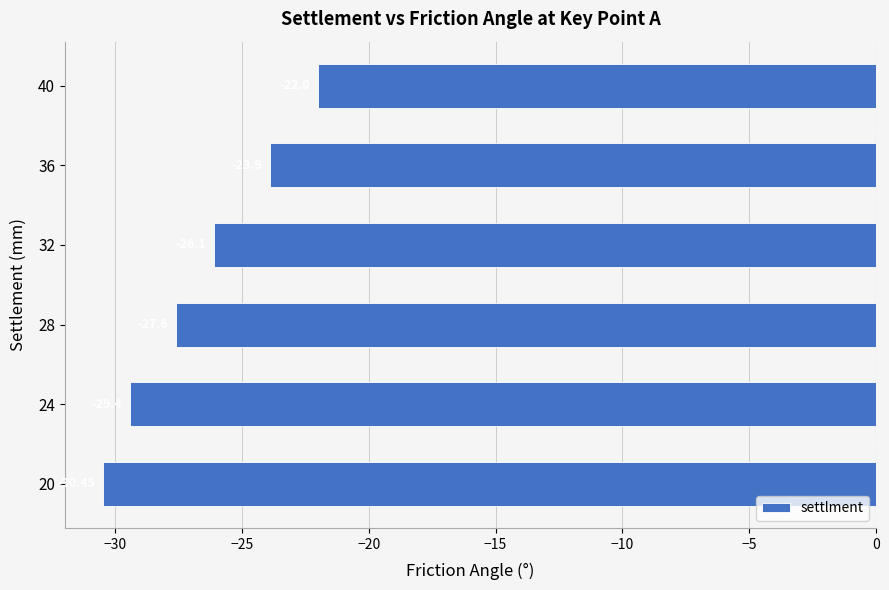

Rank the categories by value from highest to lowest.

40, 36, 32, 28, 24, 20